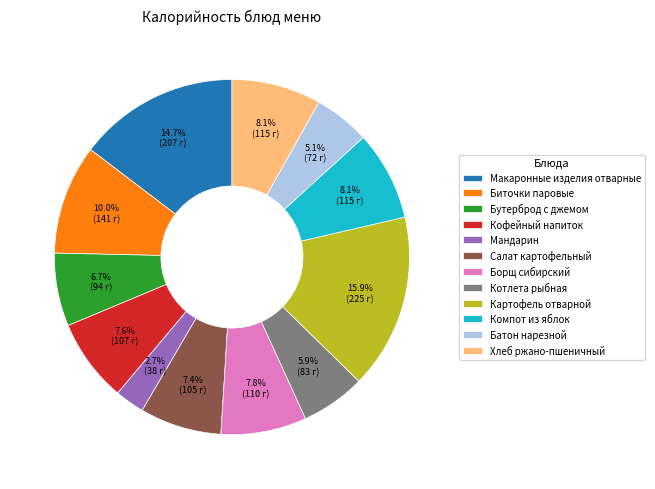

Combined, do Мандарин and Биточки паровые account for over 50%?

No